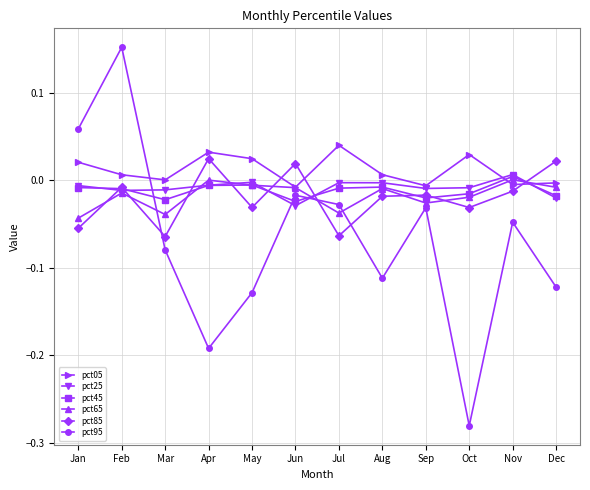

The pct45 series shows -0.0 at Feb. True or false?

True